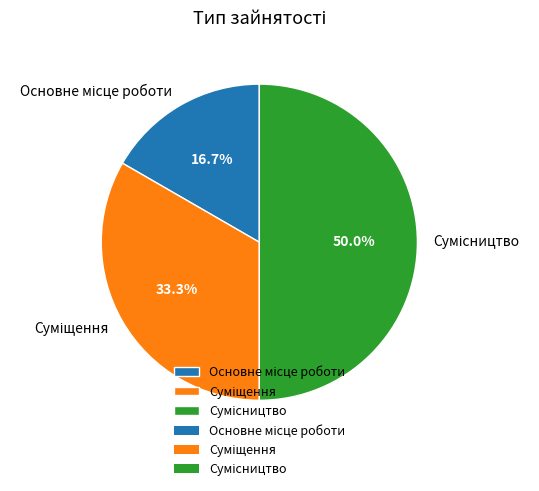

How much of the chart is everything except Основне місце роботи?

83.3%